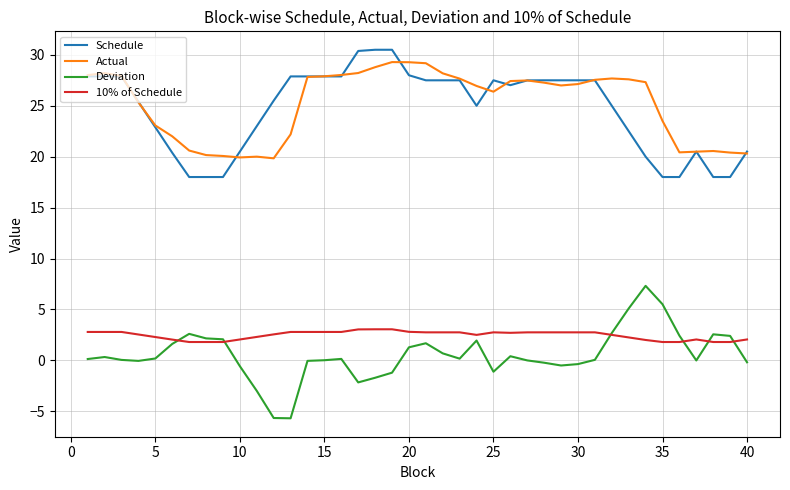

What is the greatest value displayed?

30.5